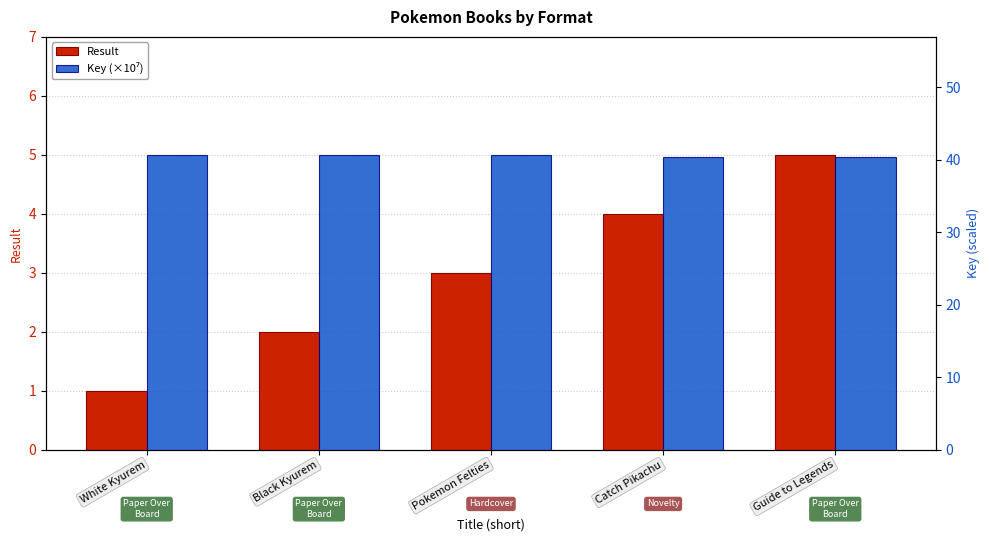

How many Result values are between 2 and 4?

3